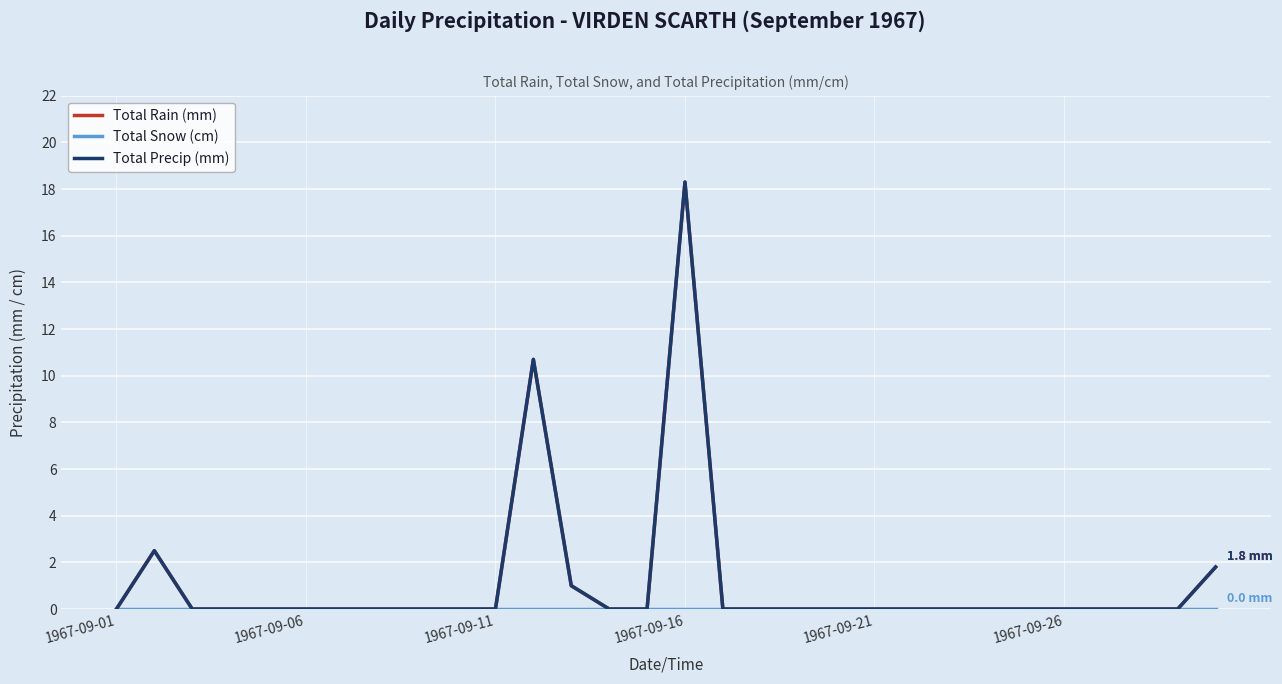

Does the chart have visible grid lines?

Yes